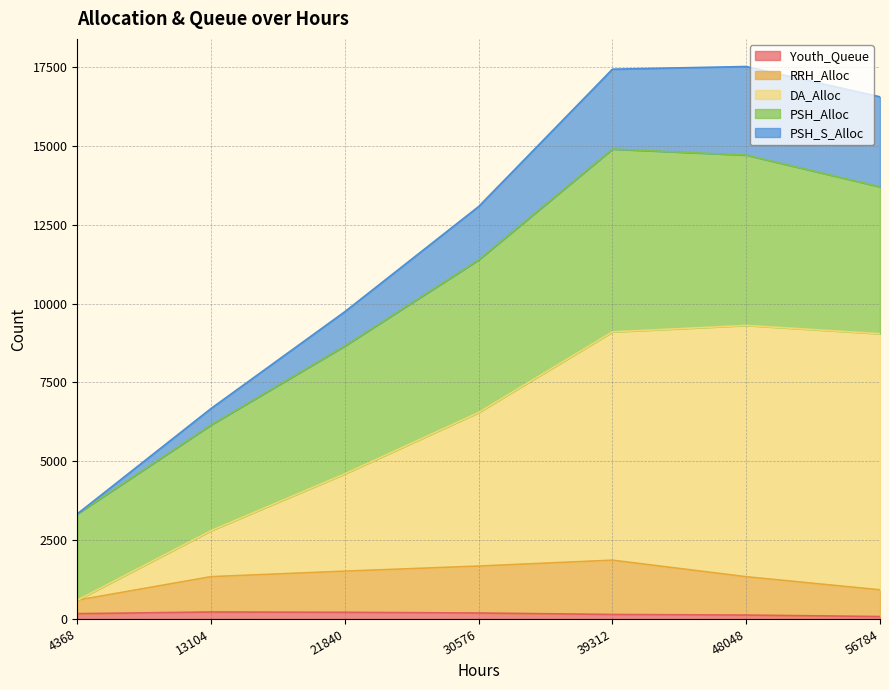

List the labels in order of Youth_Queue value, smallest first.

56784, 48048, 39312, 4368, 30576, 21840, 13104